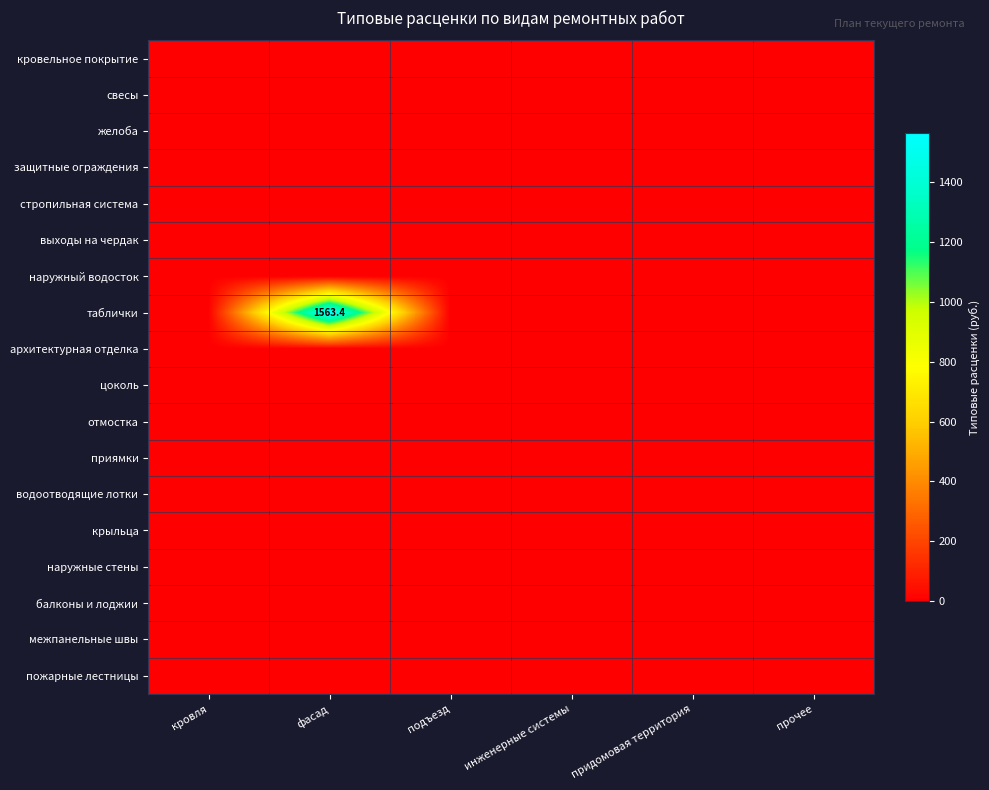

At which category is the sum across all series the highest?

фасад